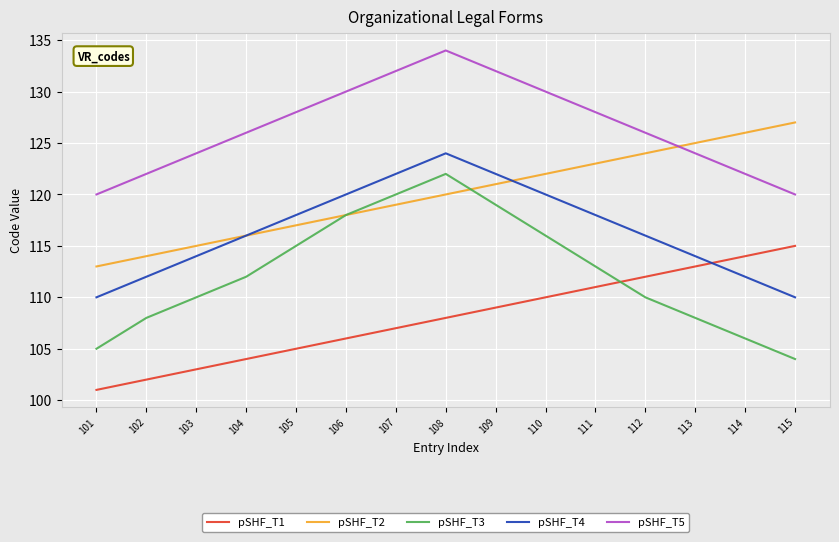

What is the difference between the pSHF_T4 values at 103 and 108?

10